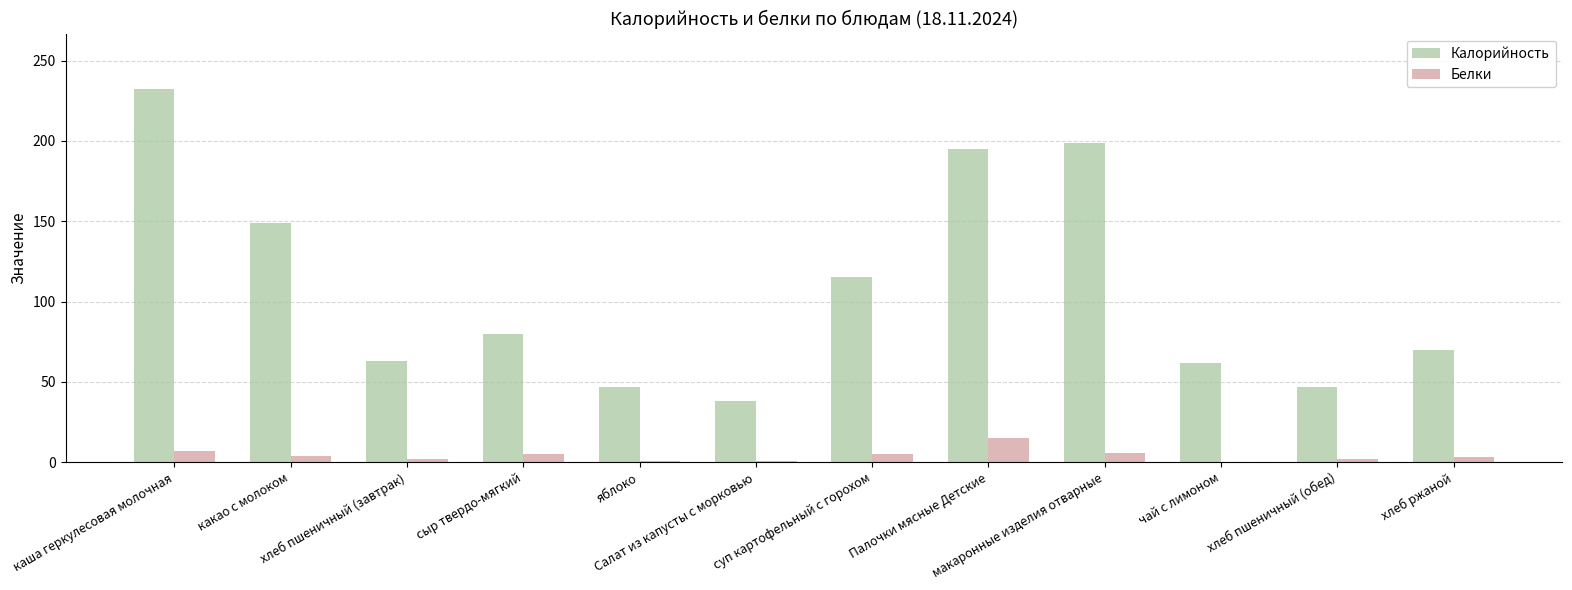

At which label does Белки reach its peak?

Палочки мясные Детские